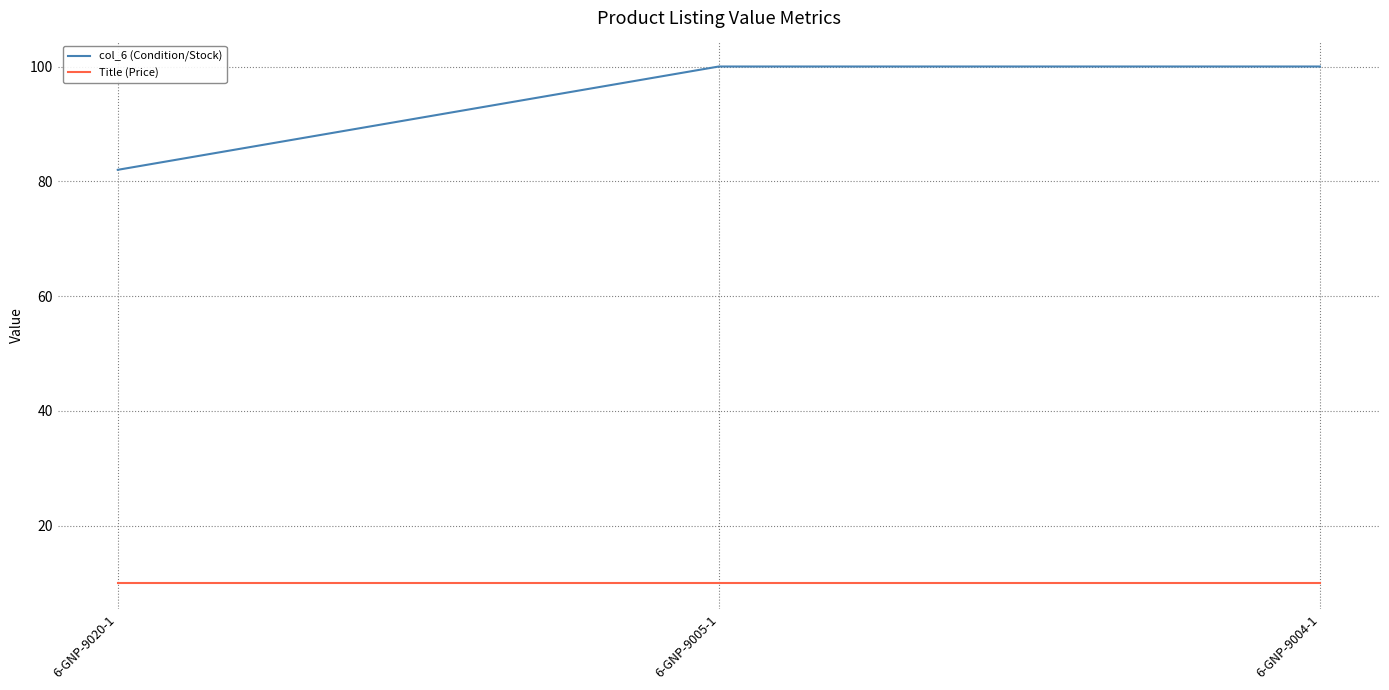

What is the average value of the Title (Price) series?

10.0